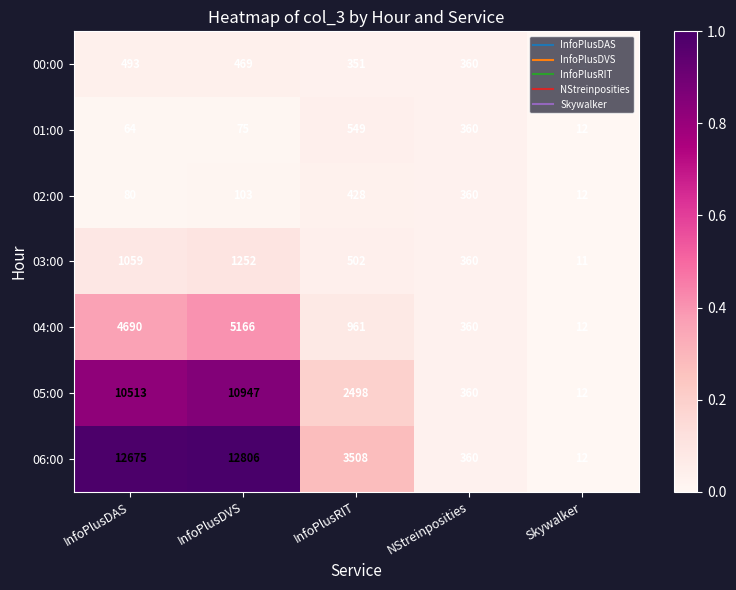

Read the 00:00 value at InfoPlusRIT.

351